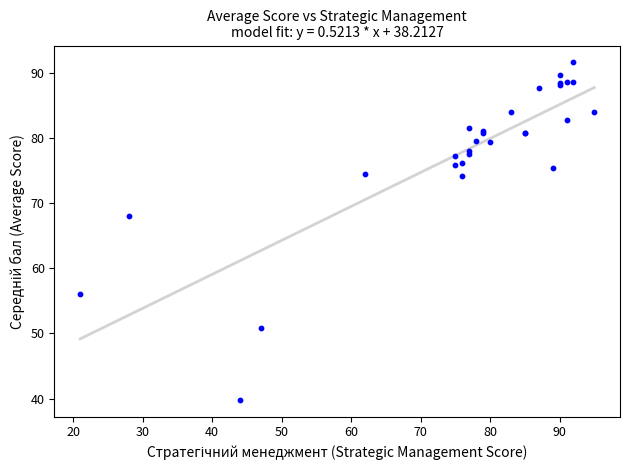

What Y value in the scatter plot is closest to 65?

68.0